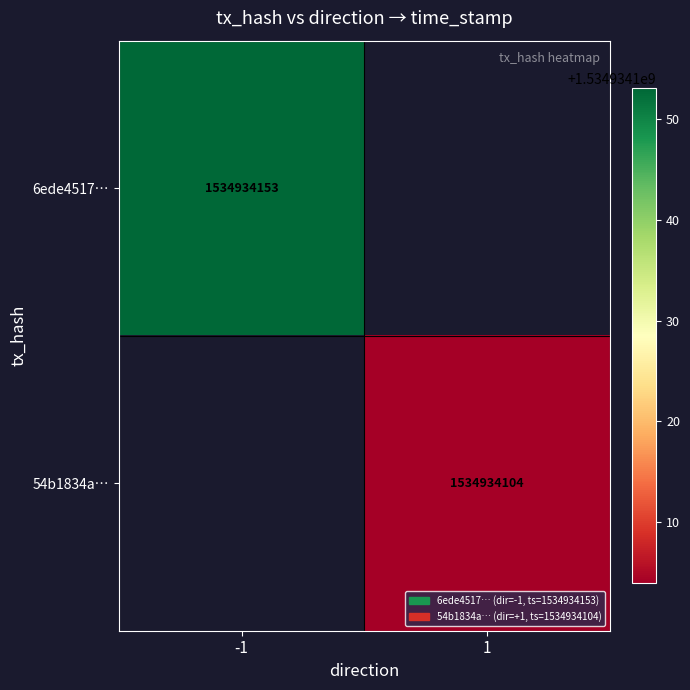

The value of 6ede4517e8754544fdf1c26d20a5ece80dd8865 at 0 is -1. True or false?

False